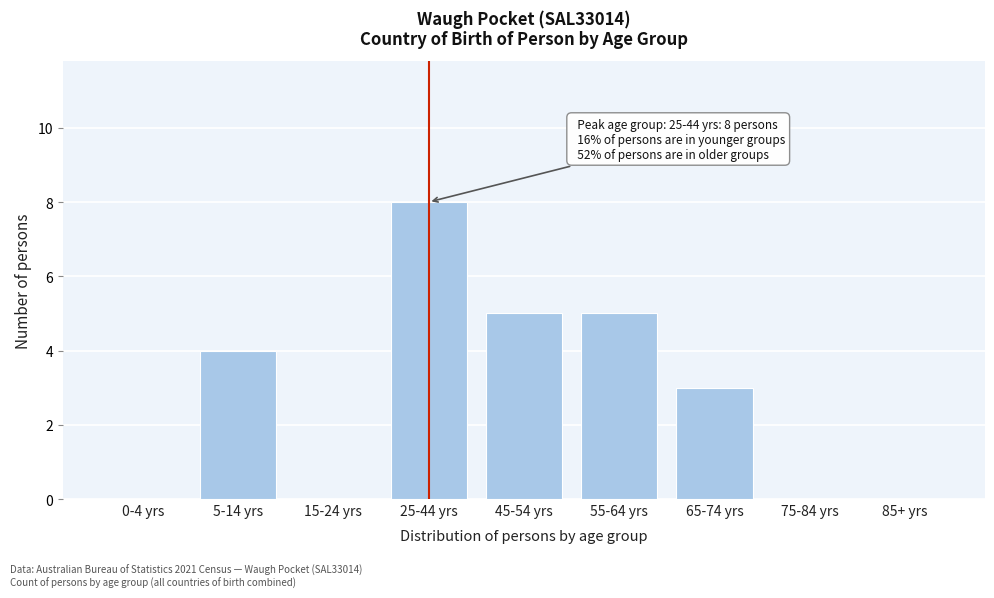

Reading right to left, extract all data points from this chart.

85+ yrs=0	75-84 yrs=0	65-74 yrs=3	55-64 yrs=5	45-54 yrs=5	25-44 yrs=8	15-24 yrs=0	5-14 yrs=4	0-4 yrs=0